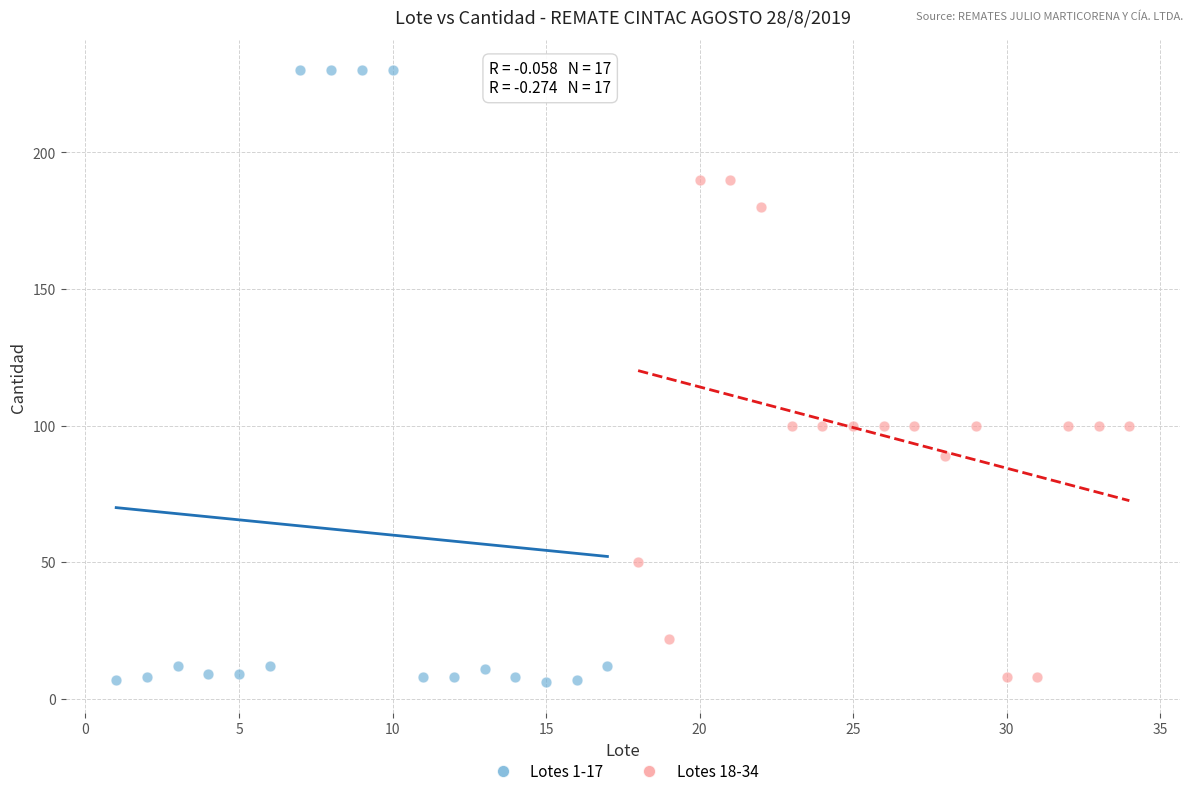

What are all the series names shown in the legend?

Lotes 1-17, Lotes 18-34